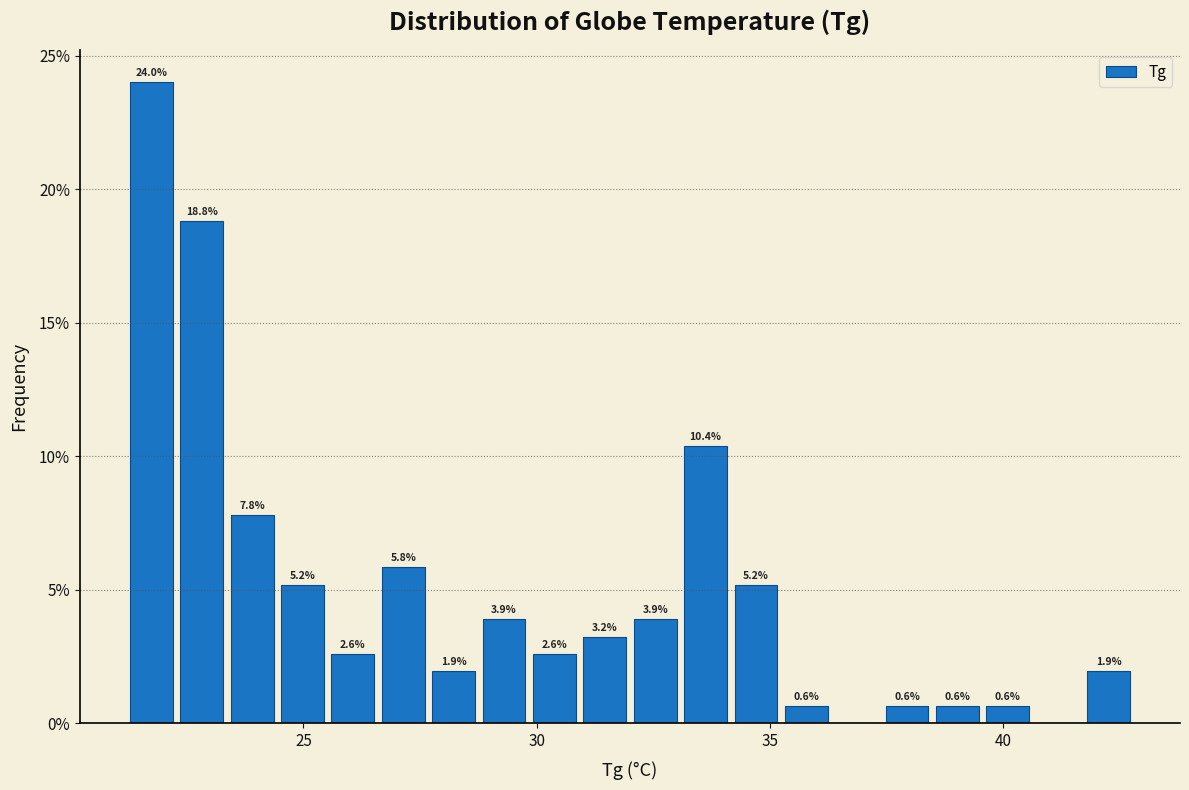

Around what value on the x-axis is the tallest bar? Give the approximate position of its centre, as read against the axis.

21.5